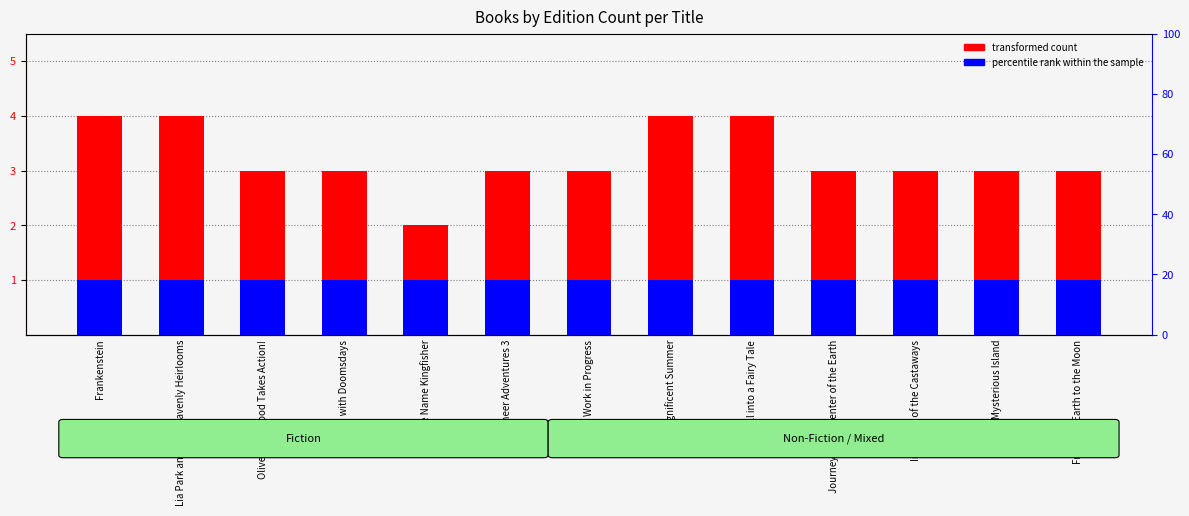

How many data points in transformed count are above 3?

4